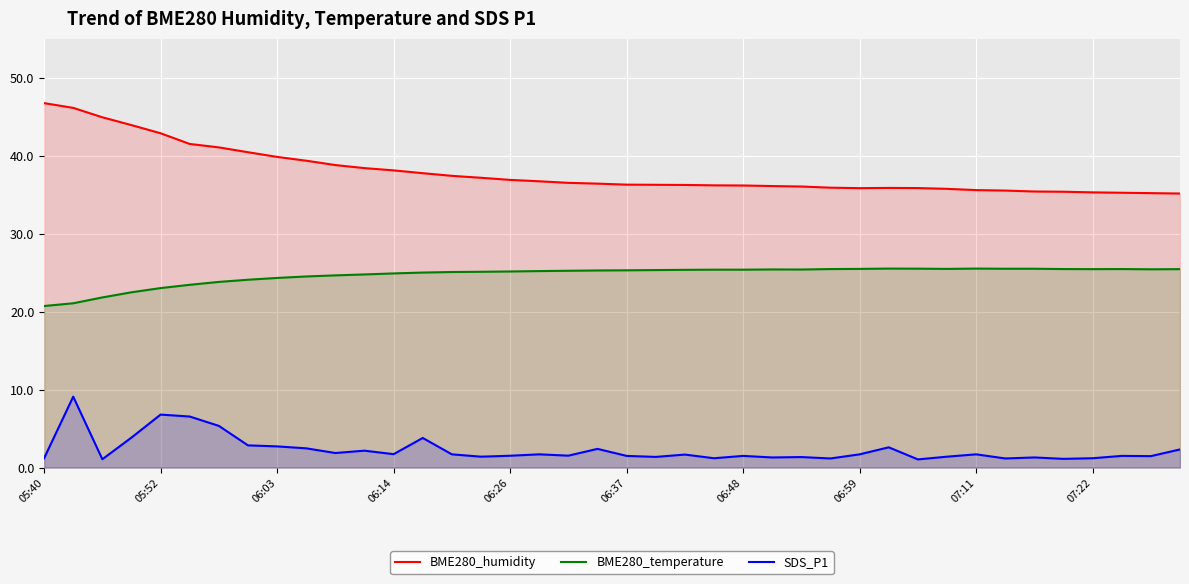

What are all the series names shown in the legend?

BME280_humidity, BME280_temperature, SDS_P1